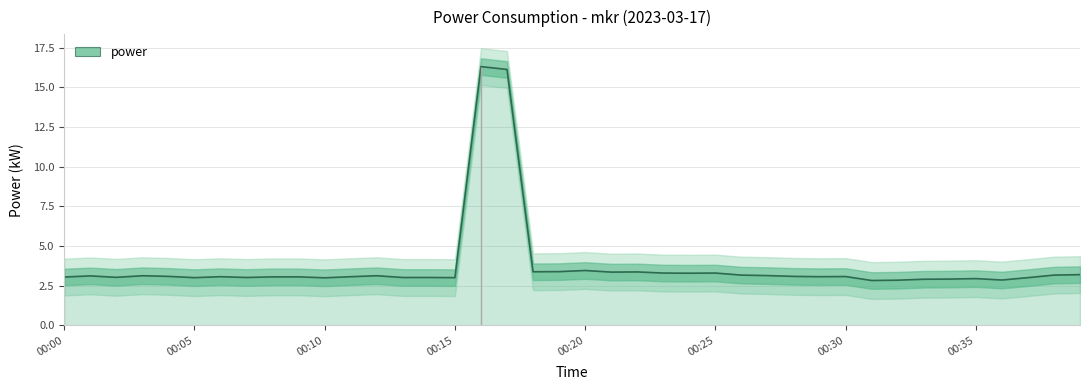

How many lines are shown in the chart?

1